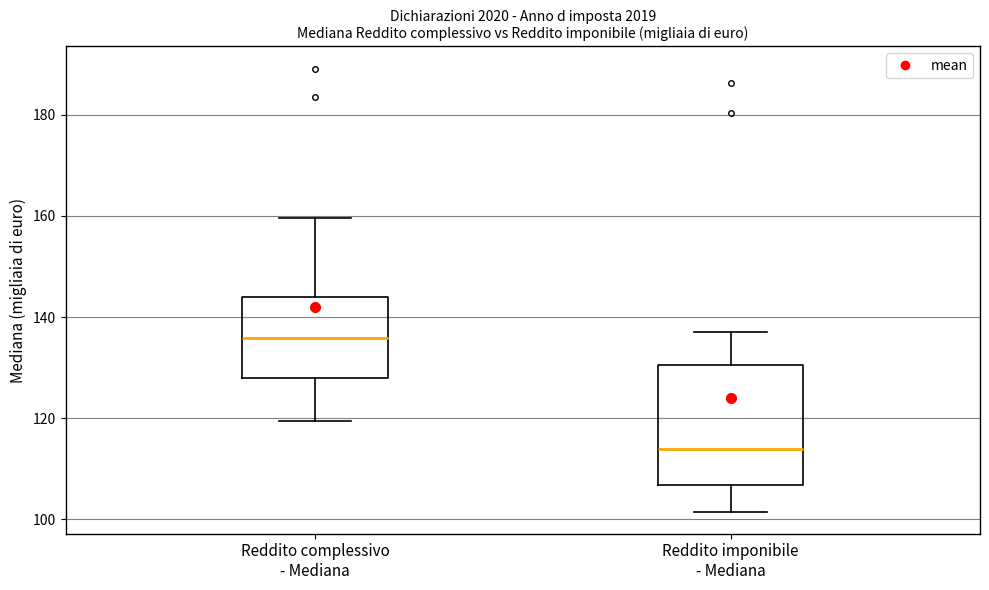

Comparing the boxes themselves (not the whiskers), which one is the tallest?

Reddito imponibile - Mediana